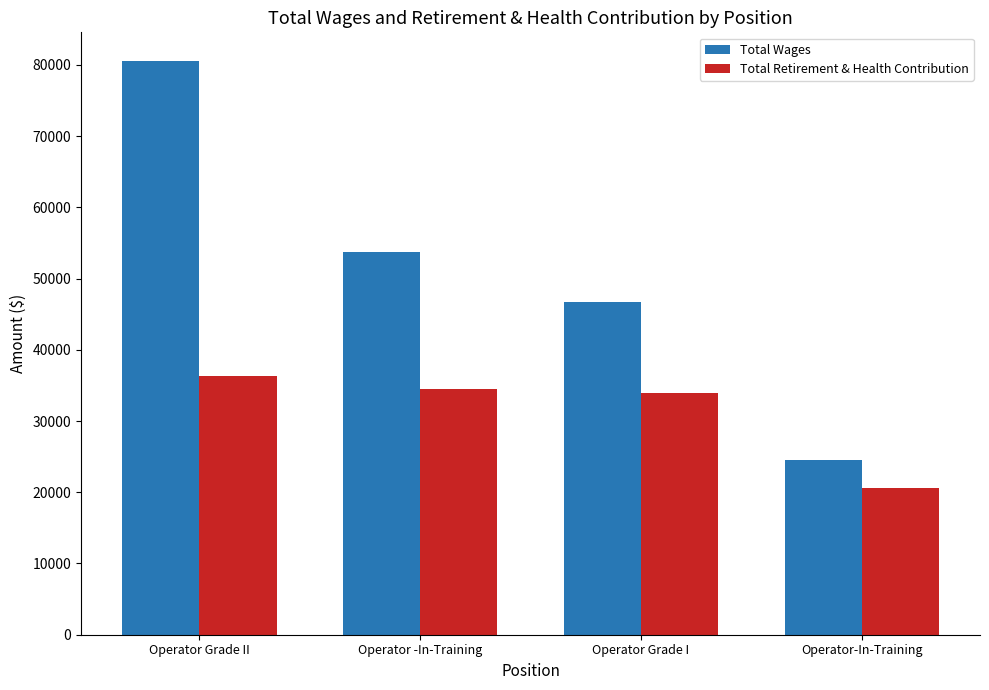

True or false: Total Wages has a value of 53770 at Operator -In-Training.

True